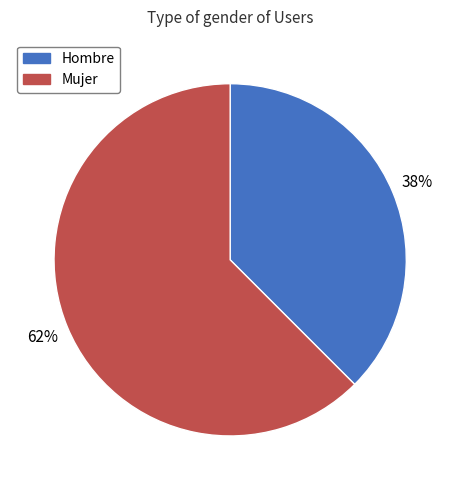

To the nearest percent, what is the average slice percentage?

50%